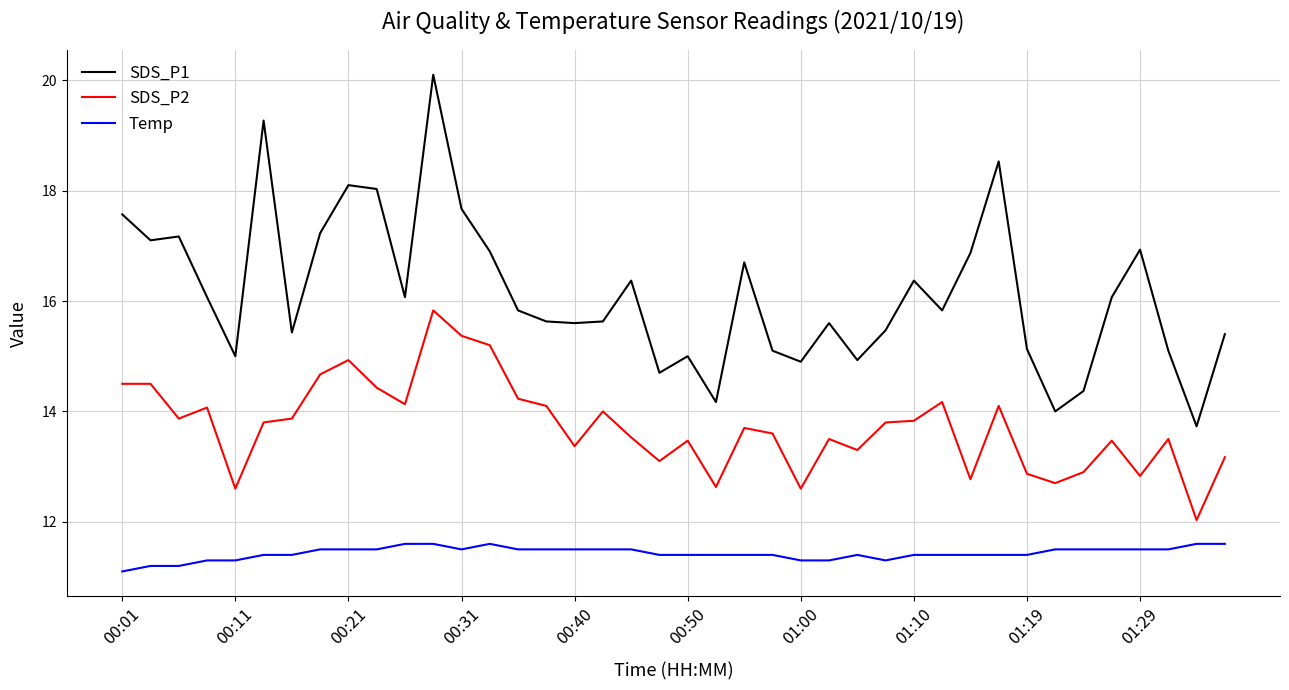

Which series has the largest total across all categories?

SDS_P1